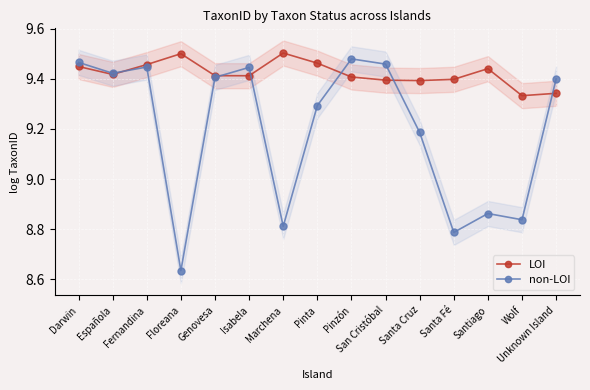

How many lines are shown in the chart?

2